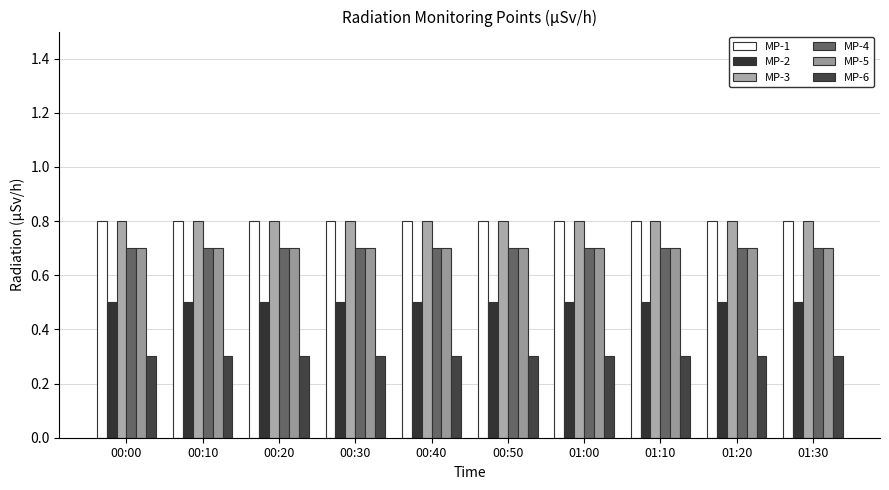

The value of MP-3 at 00:30 is 0.8. True or false?

True